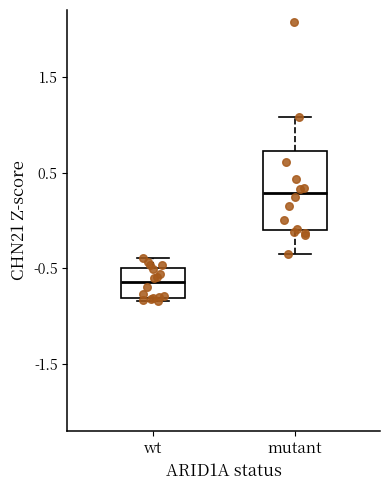

Comparing the boxes themselves (not the whiskers), which one is the tallest?

mutant